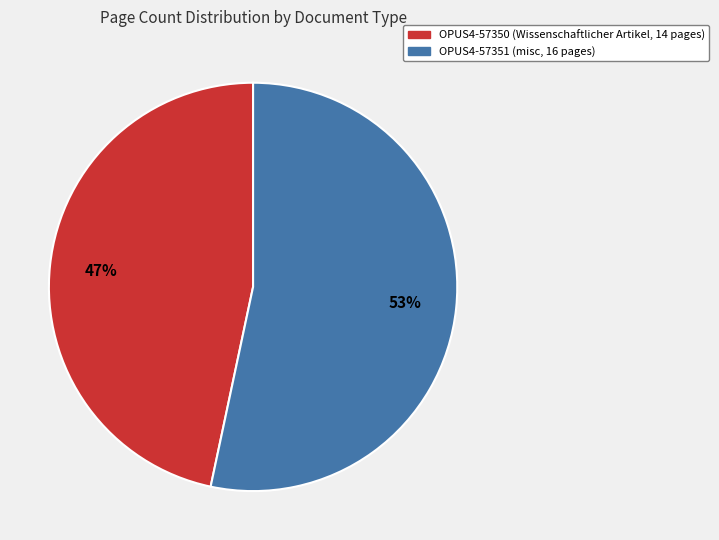

How many segments does this pie chart have?

2